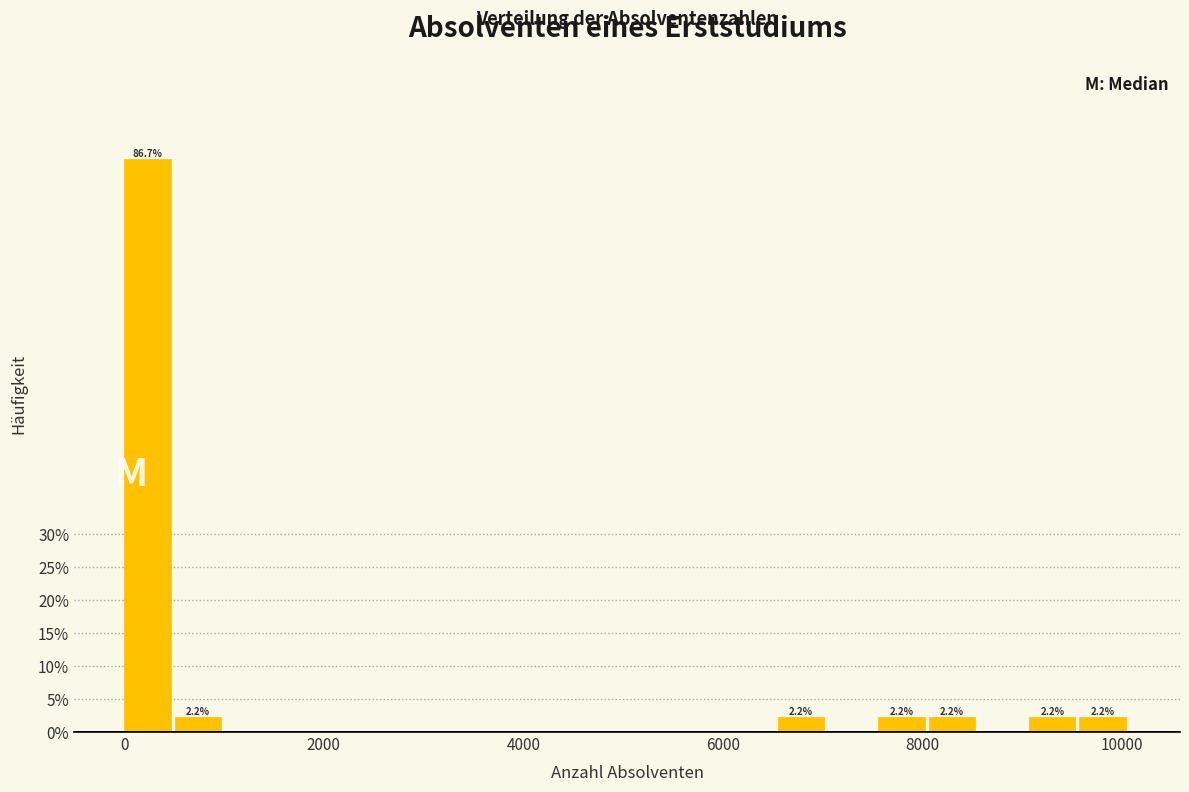

Around what value on the x-axis is the tallest bar? Give the approximate position of its centre, as read against the axis.

200